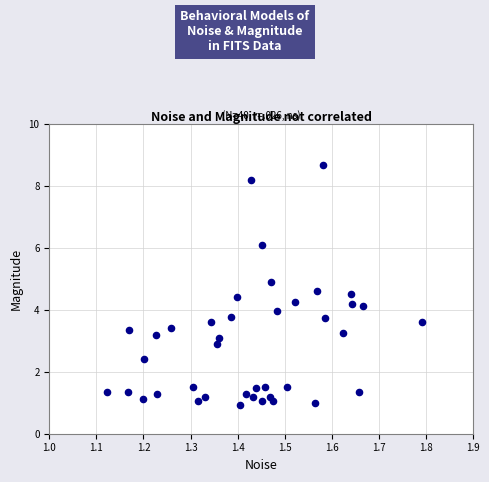

What is the range of Y values (max minus min)?

7.7